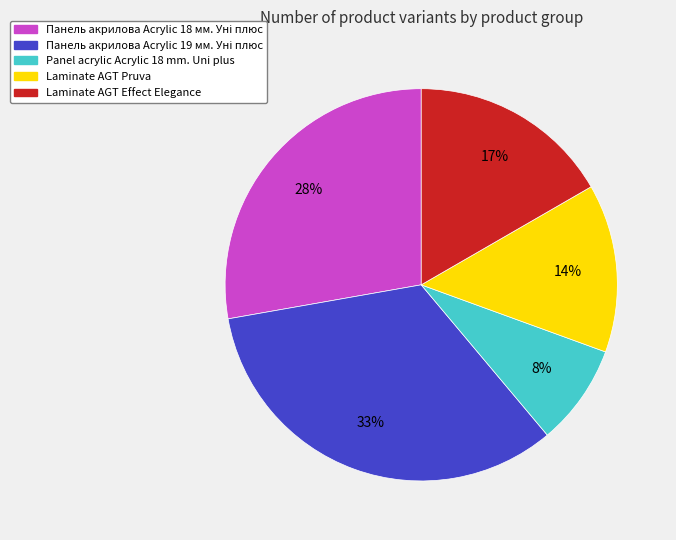

How many segments does this pie chart have?

5